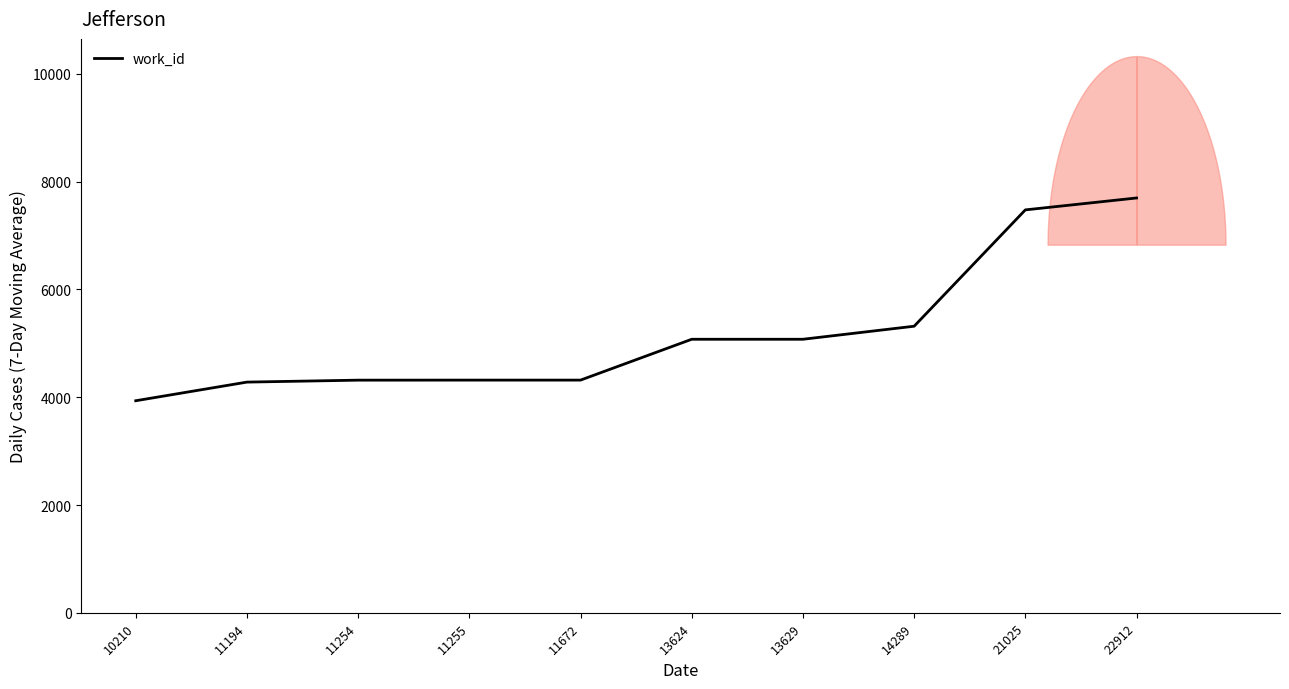

Reading left to right, transcribe all the data shown in this chart.

3935	4281	4317	4318	4318	5076	5076	5318	7477	7698